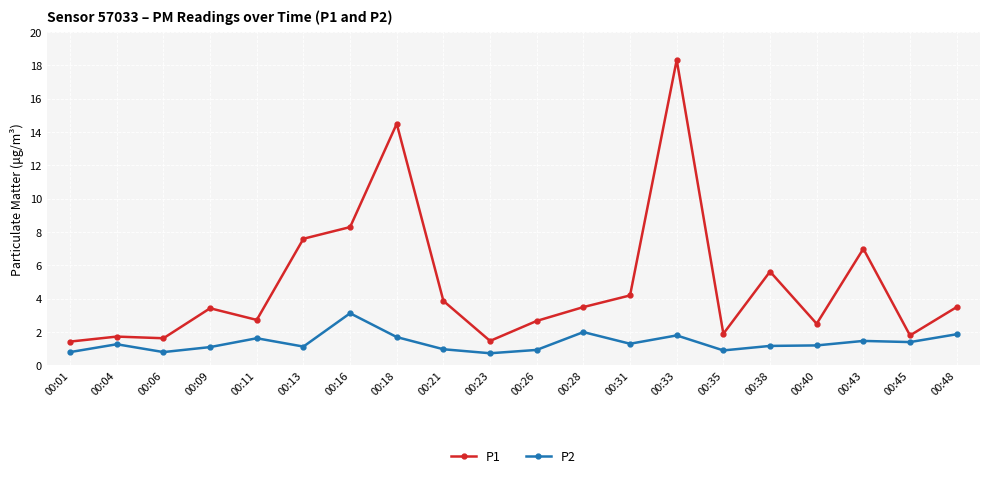

Which category has the highest value across all series?

00:33